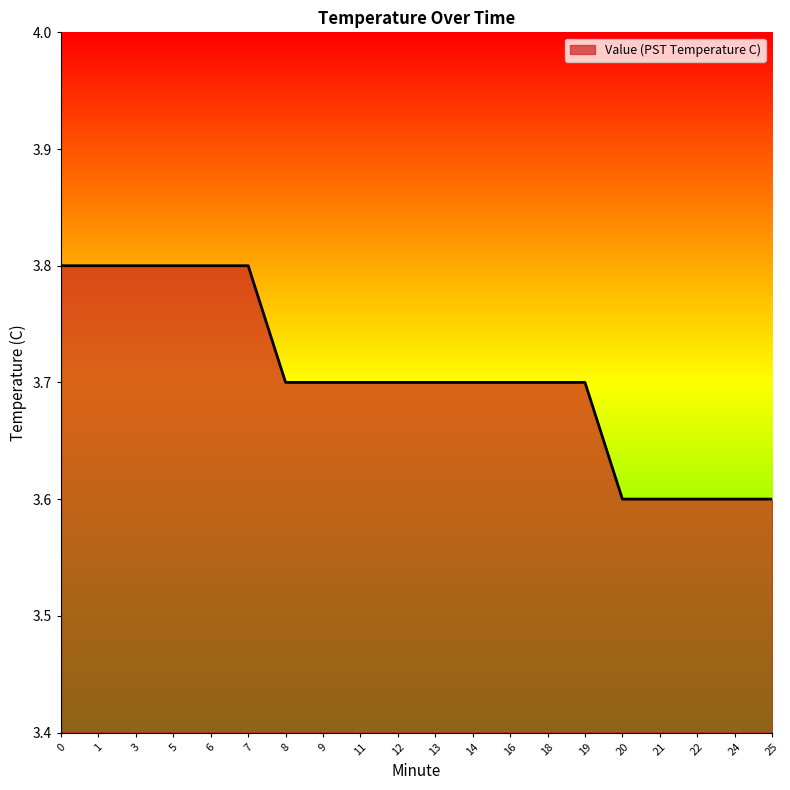

What is the change in value from 0 to 8?

-0.1